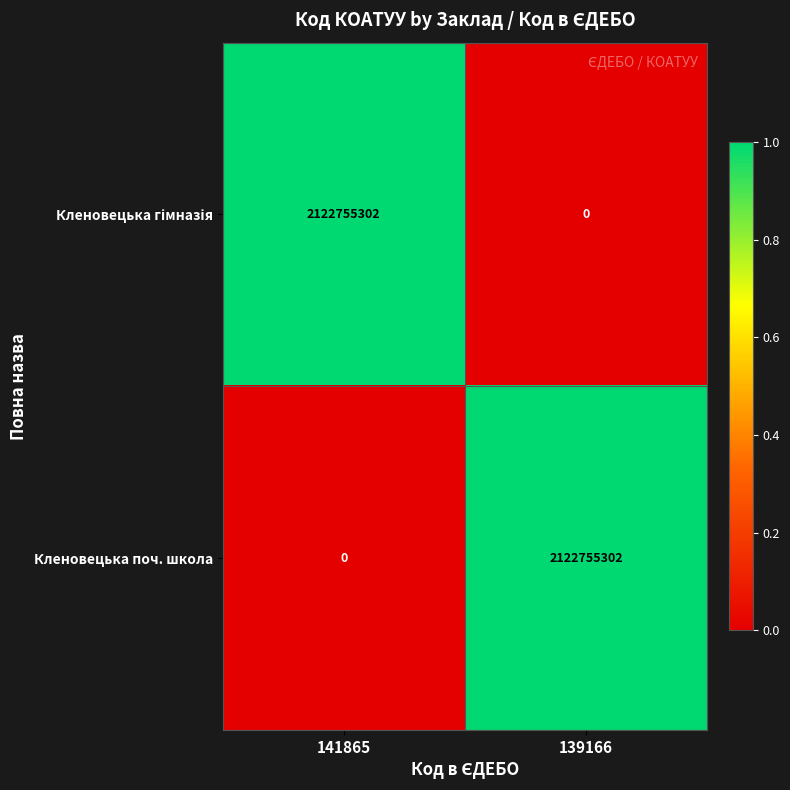

What is the difference between the maximum and minimum values in the Кленовецька поч. школа series?

2122755302